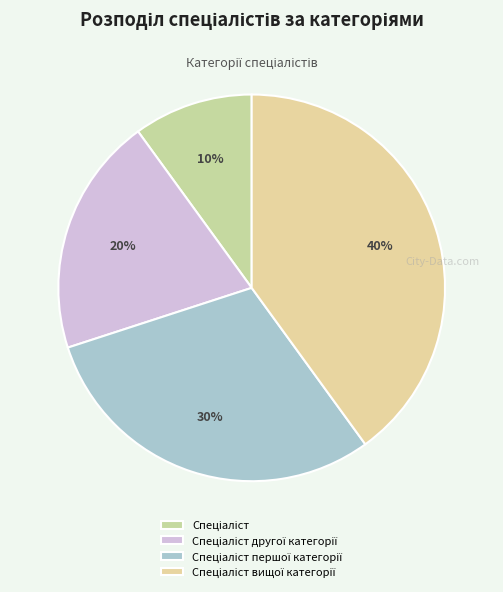

What percentage do Спеціаліст and Спеціаліст другої категорії together represent?

30.0%